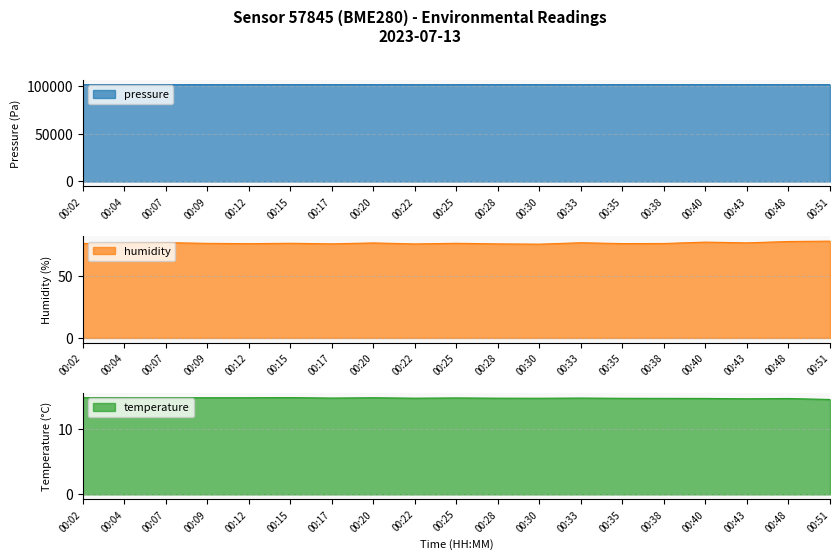

Reading left to right, list all the values displayed in this chart.

pressure: 00:02=101415.4	00:04=101421.7	00:07=101424.3	00:09=101423.5	00:12=101426.1	00:15=101425.0	00:17=101421.3	00:20=101419.0	00:22=101416.2	00:25=101416.8	00:28=101423.3	00:30=101417.2	00:33=101413.4	00:35=101422.6	00:38=101434.1	00:40=101430.7	00:43=101432.1	00:48=101428.2	00:51=101430.6
humidity: 00:02=75.9	00:04=76.2	00:07=76.6	00:09=76.0	00:12=75.8	00:15=76.1	00:17=75.6	00:20=76.4	00:22=75.6	00:25=76.1	00:28=75.6	00:30=75.4	00:33=76.5	00:35=75.8	00:38=75.9	00:40=77.0	00:43=76.4	00:48=77.5	00:51=77.8
temperature: 00:02=14.9	00:04=14.9	00:07=14.9	00:09=14.9	00:12=14.9	00:15=14.9	00:17=14.8	00:20=14.9	00:22=14.8	00:25=14.8	00:28=14.8	00:30=14.8	00:33=14.8	00:35=14.8	00:38=14.8	00:40=14.8	00:43=14.7	00:48=14.8	00:51=14.6